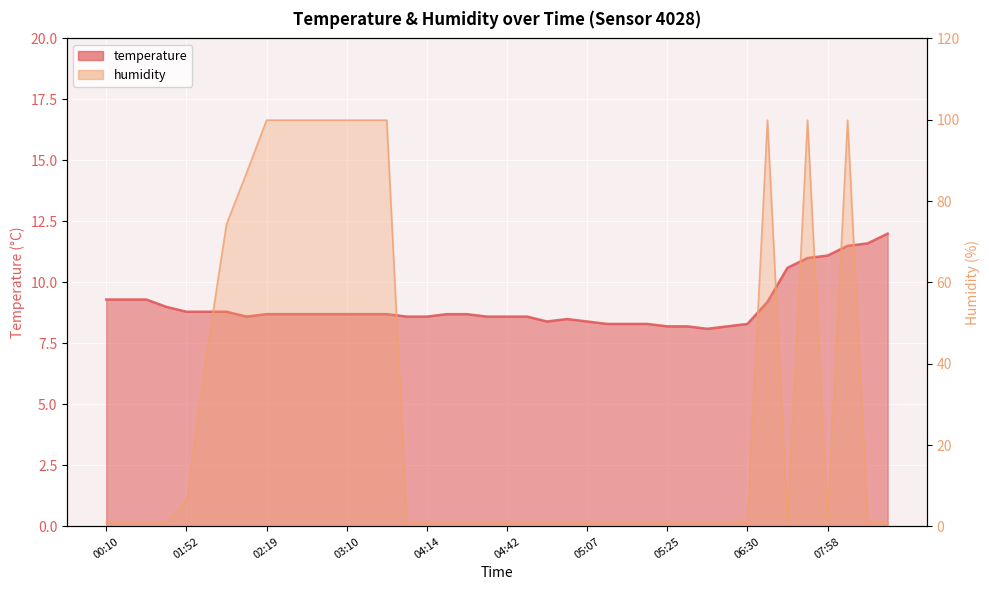

Does the chart display data point markers on the line(s)?

No